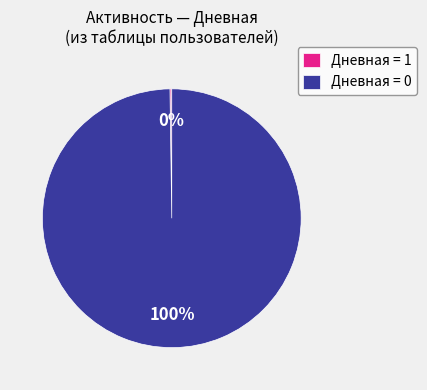

Which slice is the largest?

Дневная = 0